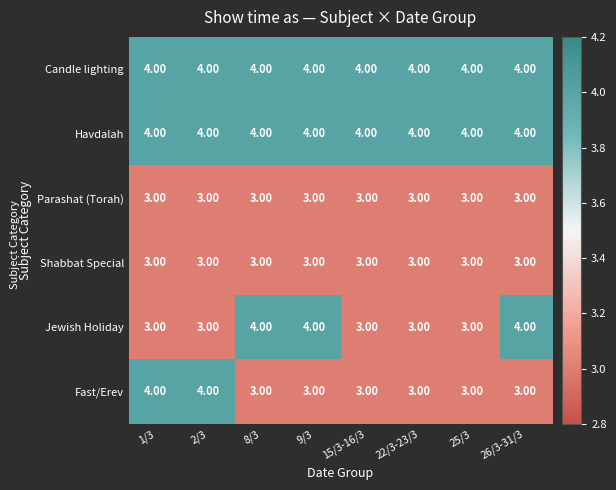

What is the sum of all Fast/Erev values?

26